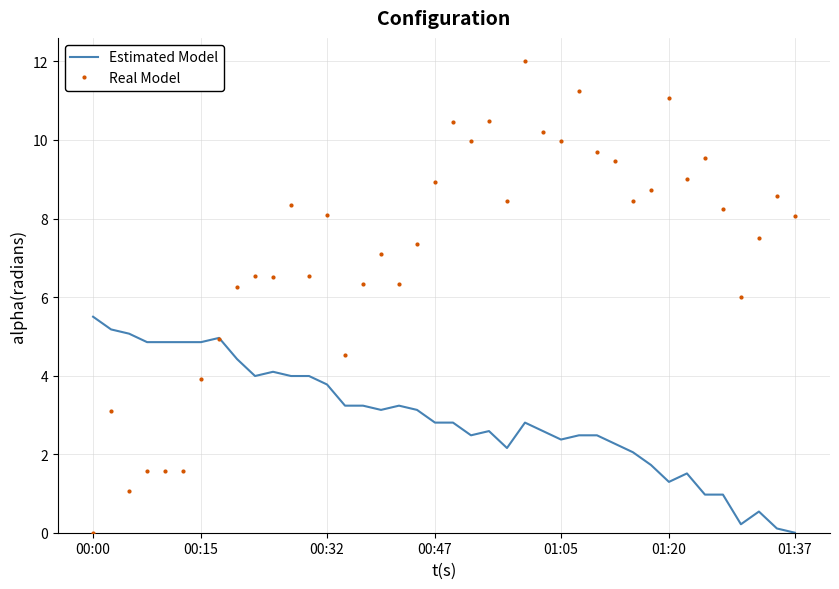

How many intersections are there between Estimated Model and Real Model?

1